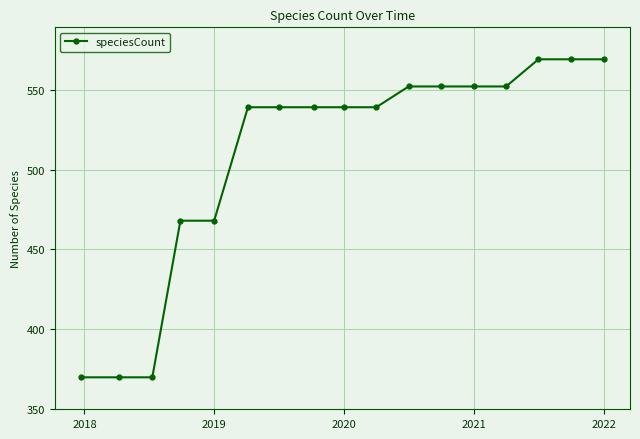

What is the average value?

509